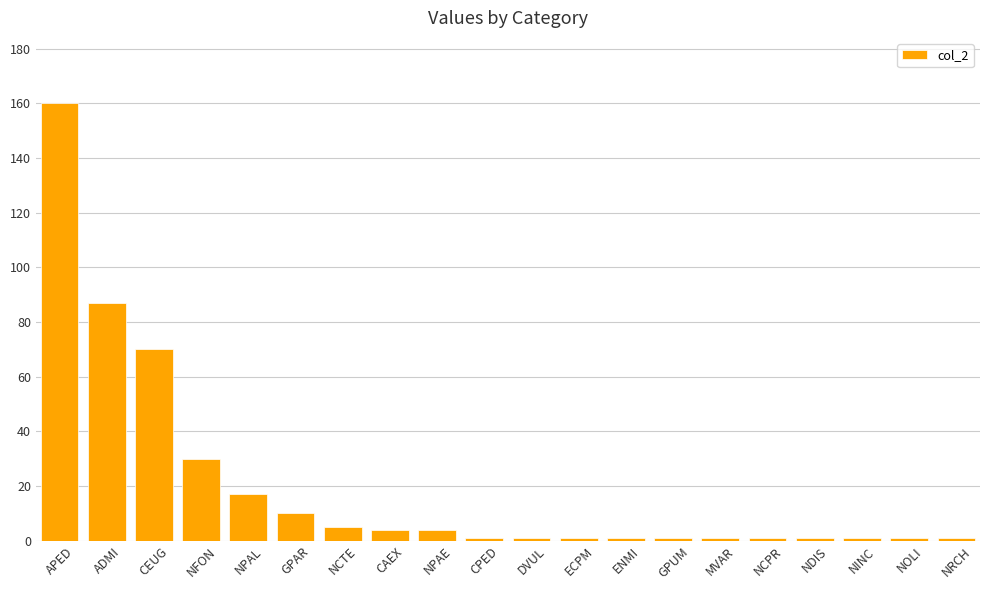

What is the greatest value displayed?

160